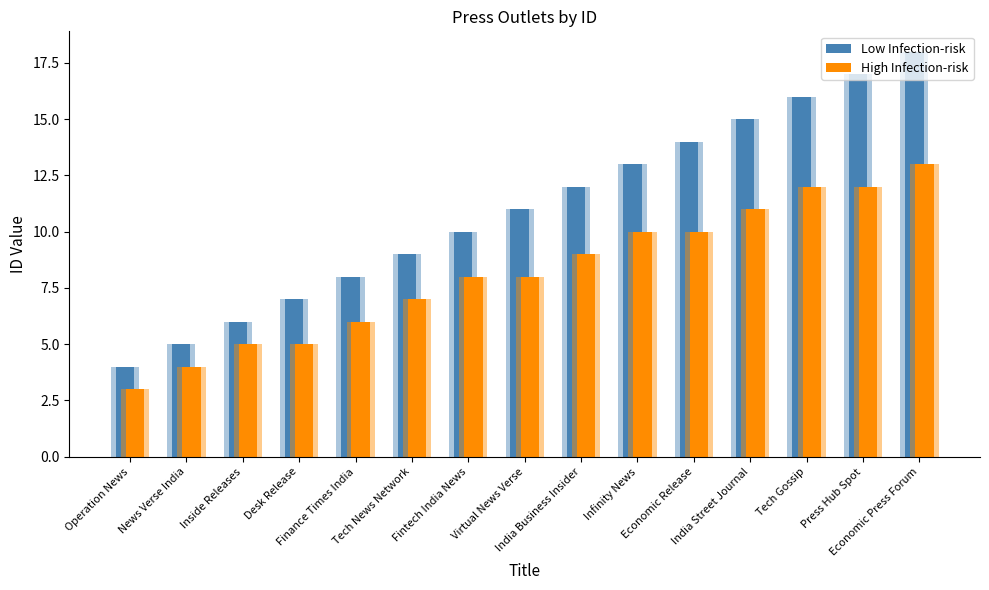

What position from the left is News Verse India?

2